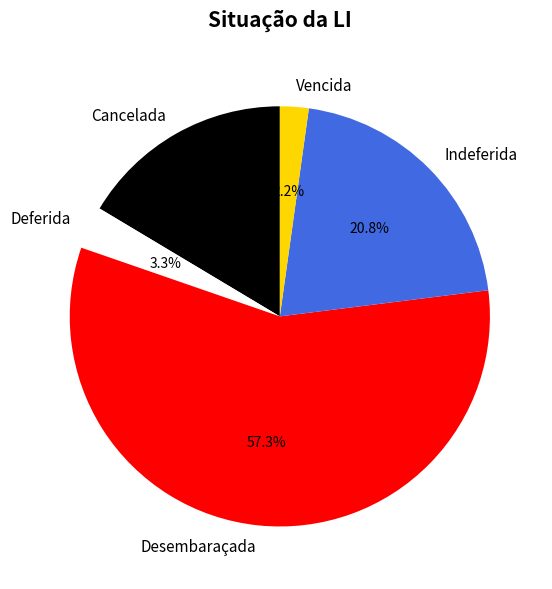

How much of the chart is everything except Desembaraçada?

42.7%